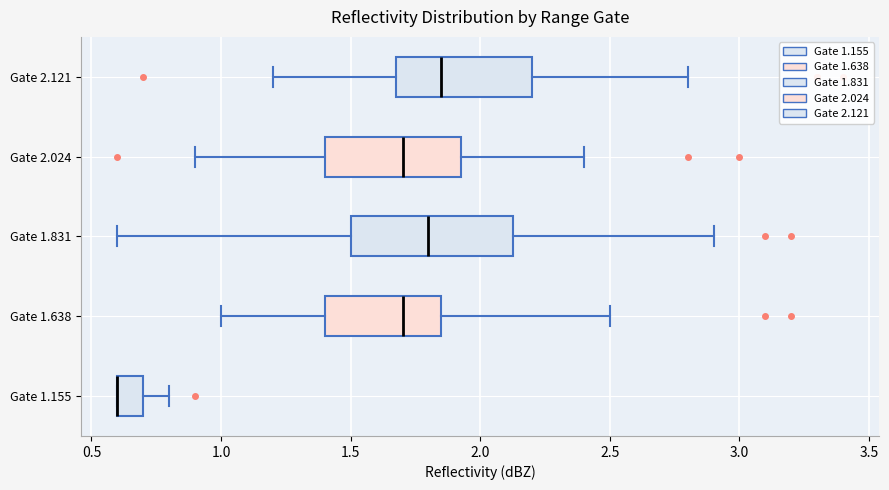

Reading bottom to top, read every box against the x-axis: the position of its median line, the range the box covers, and the ends of its whiskers. The values are not printed on the chart, so give them approximately, as read against the axis.

Gate 1.155: median 0.60 (drawn on the box's left edge), box 0.60 to 0.70, whiskers 0.60 to 0.80
Gate 1.638: median 1.70, box 1.40 to 1.85, whiskers 1.00 to 2.50
Gate 1.831: median 1.80, box 1.50 to 2.15, whiskers 0.60 to 2.90
Gate 2.024: median 1.70, box 1.40 to 1.95, whiskers 0.90 to 2.40
Gate 2.121: median 1.85, box 1.70 to 2.20, whiskers 1.20 to 2.80